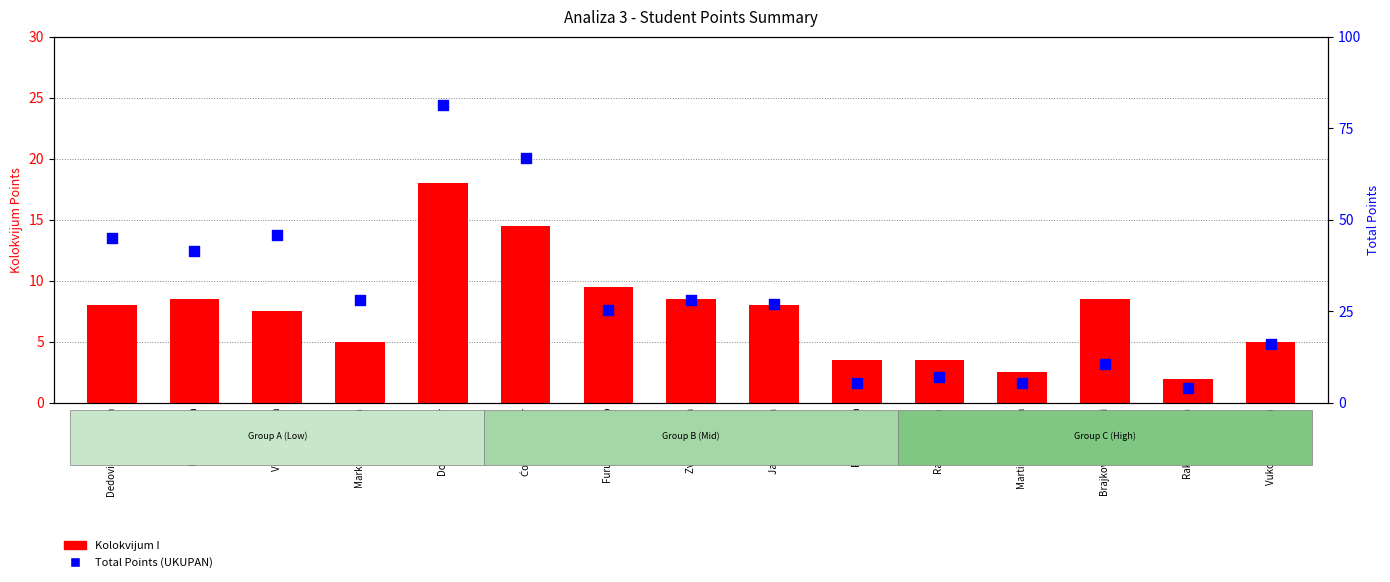

Which series has the largest total across all categories?

Total Points (UKUPAN)